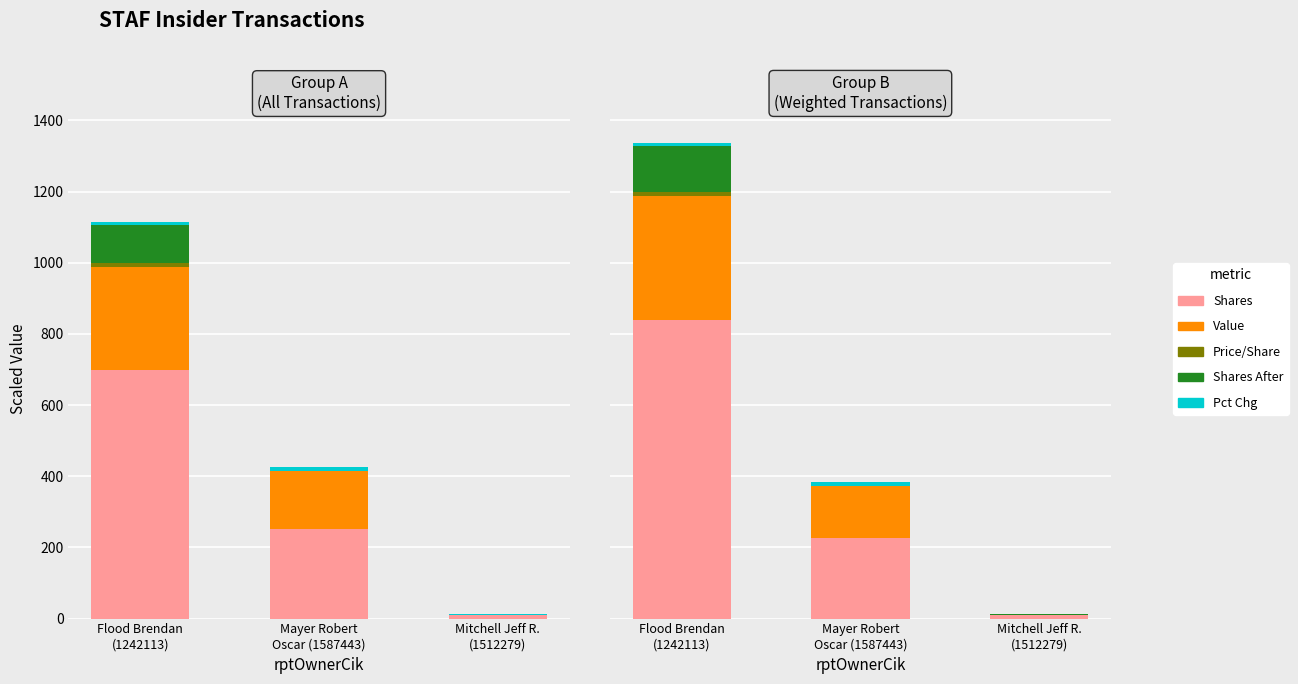

Is it true that Shares equals 11.0 at Mitchell Jeff R.
(1512279)?

True